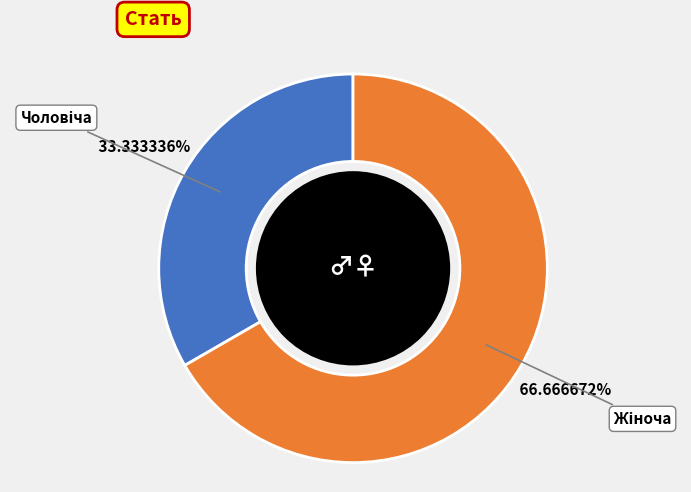

Is there any slice that represents more than half of the pie?

Yes